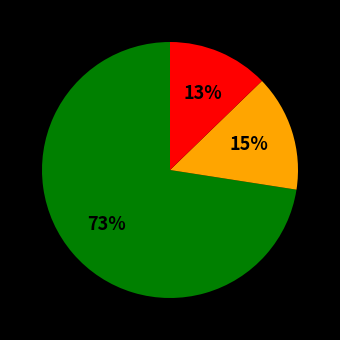

Does any single category account for the majority?

Yes